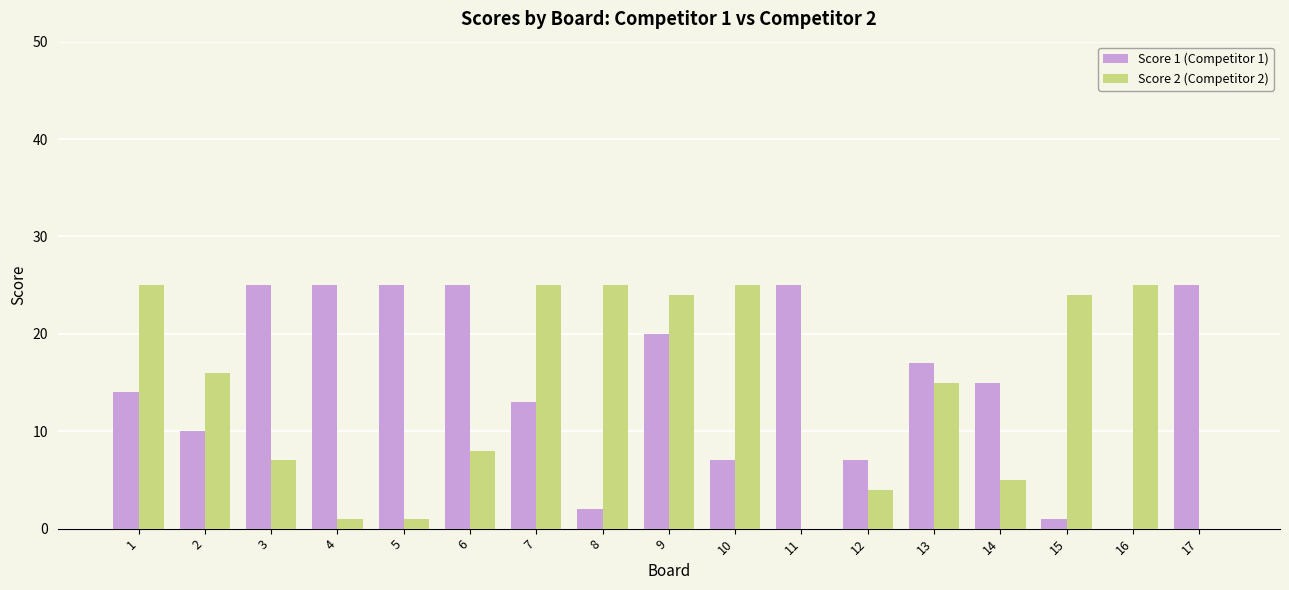

What is the maximum value shown in the chart?

25